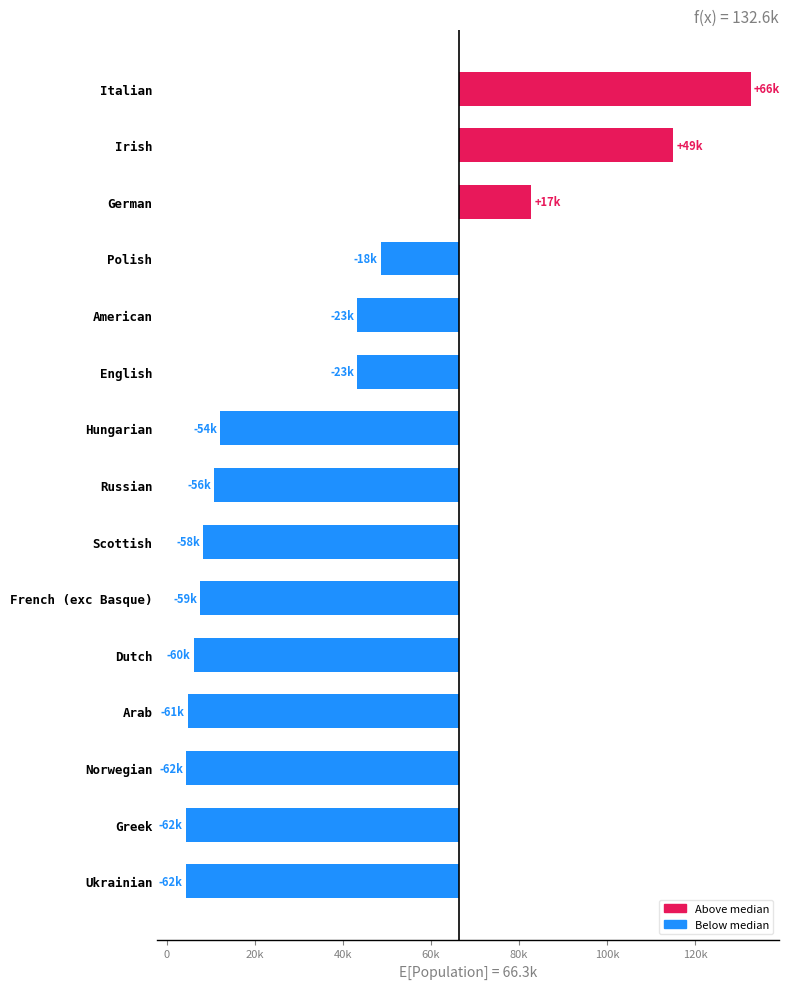

What is the difference between the maximum and minimum values?

128245